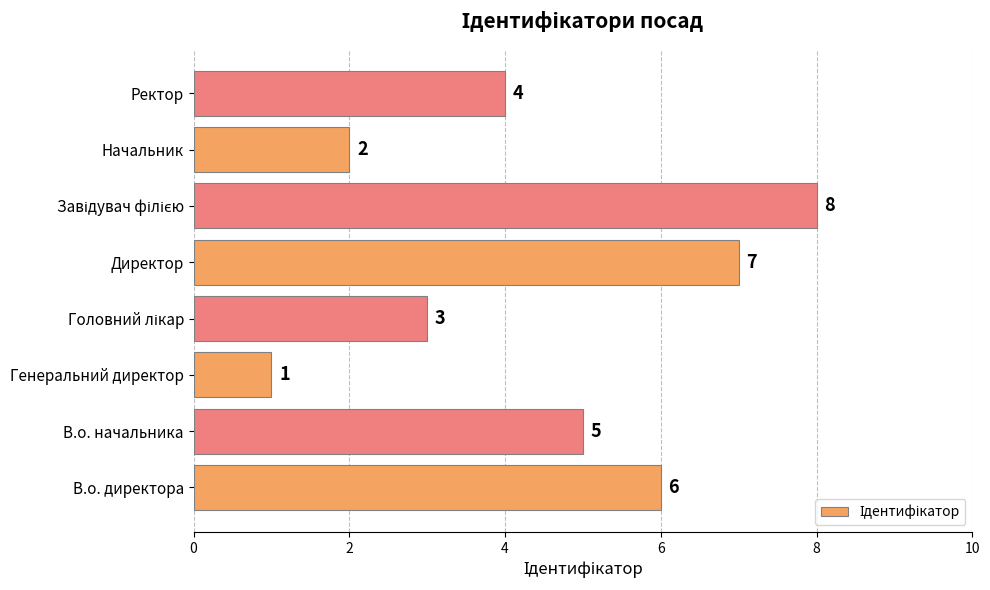

Approximately how many times larger is the value at В.о. директора compared to В.о. начальника?

1.2